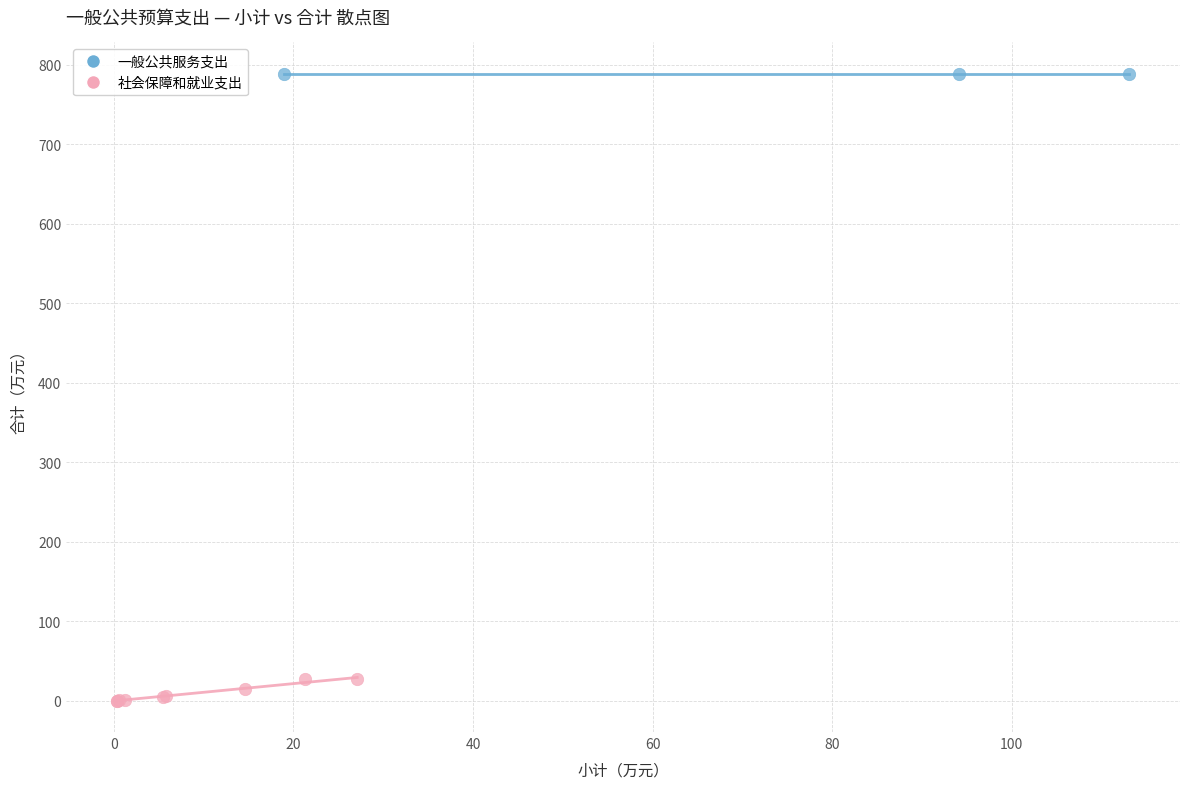

Which series reaches the minimum Y coordinate?

社会保障和就业支出